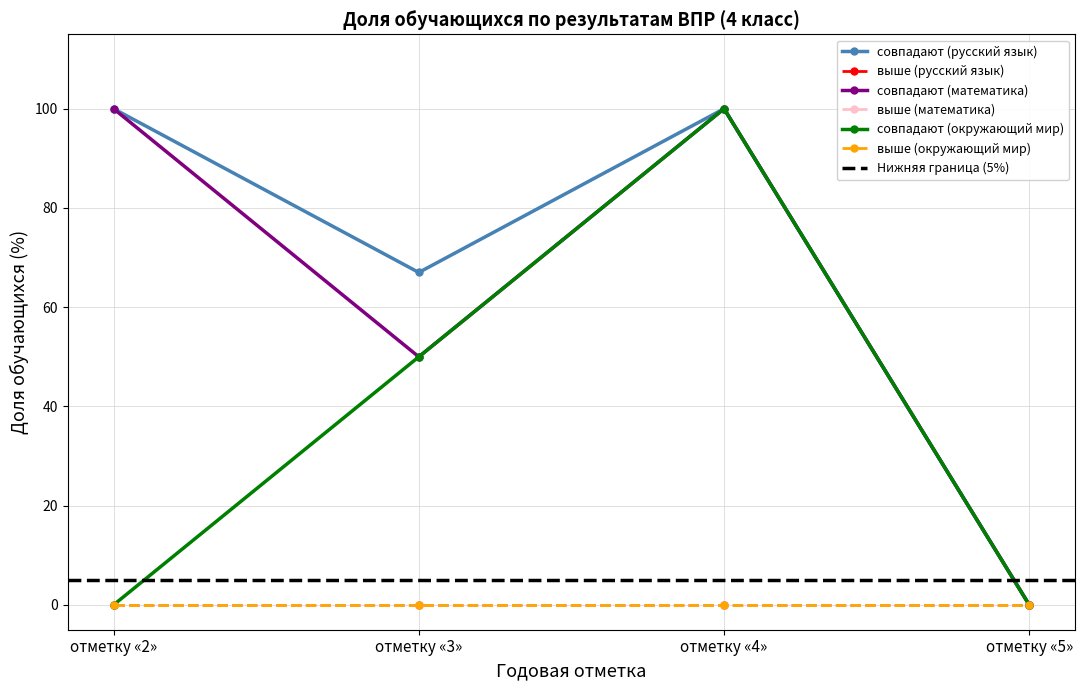

What is the difference between the maximum and second lowest values in the совпадают (математика) series?

50